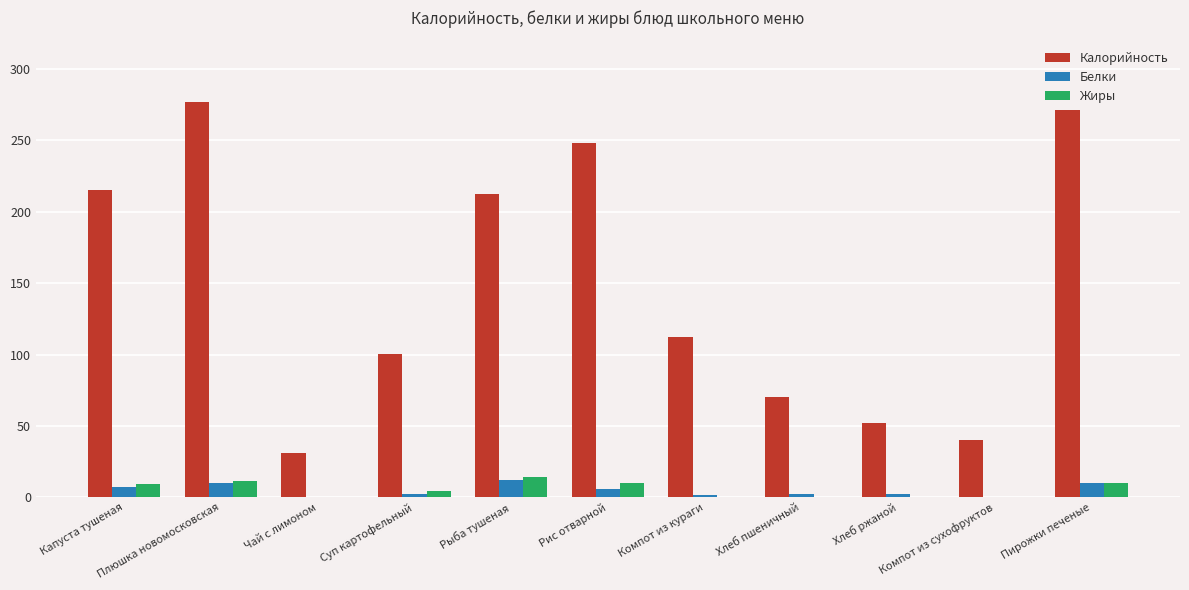

What is the sum of all Калорийность values?

1629.6